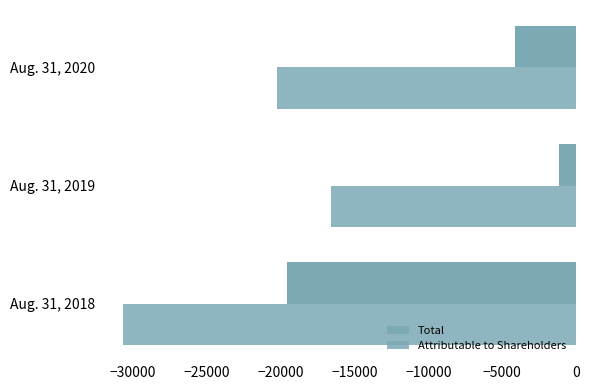

Count the number of data series in this chart.

2